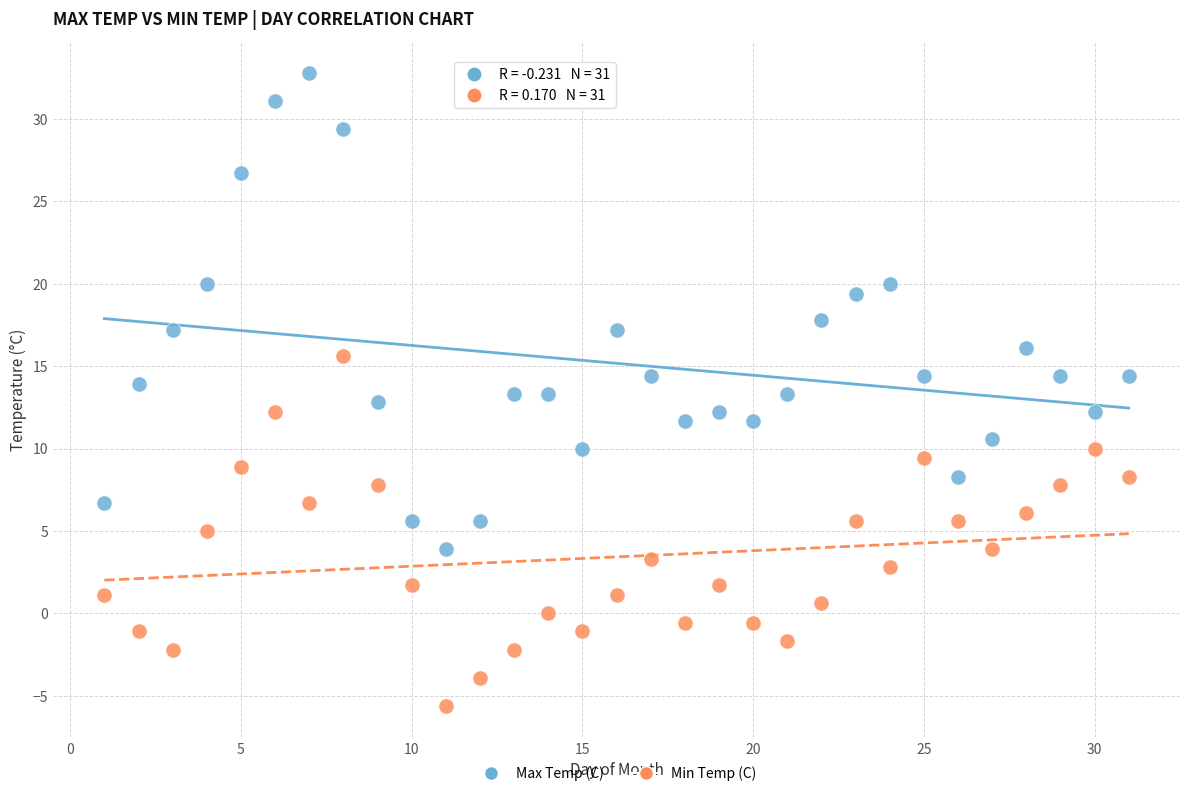

Across all data points, what is the range of X values (max minus min)?

30.0